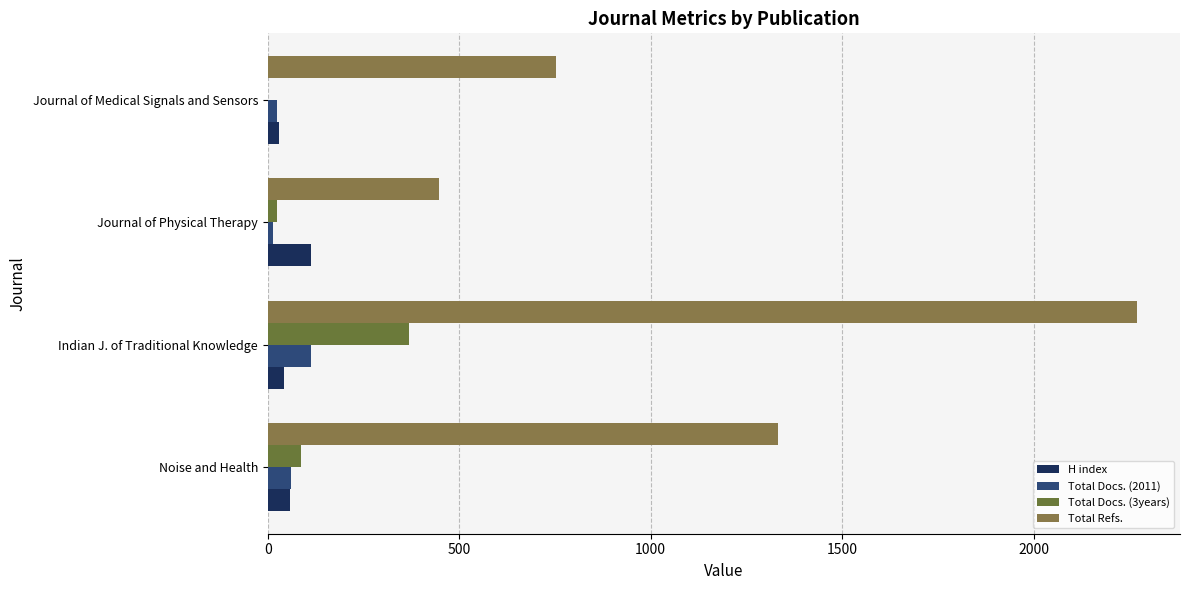

What is the value of the Total Docs. (2011) bar at the 1st from the left?

60